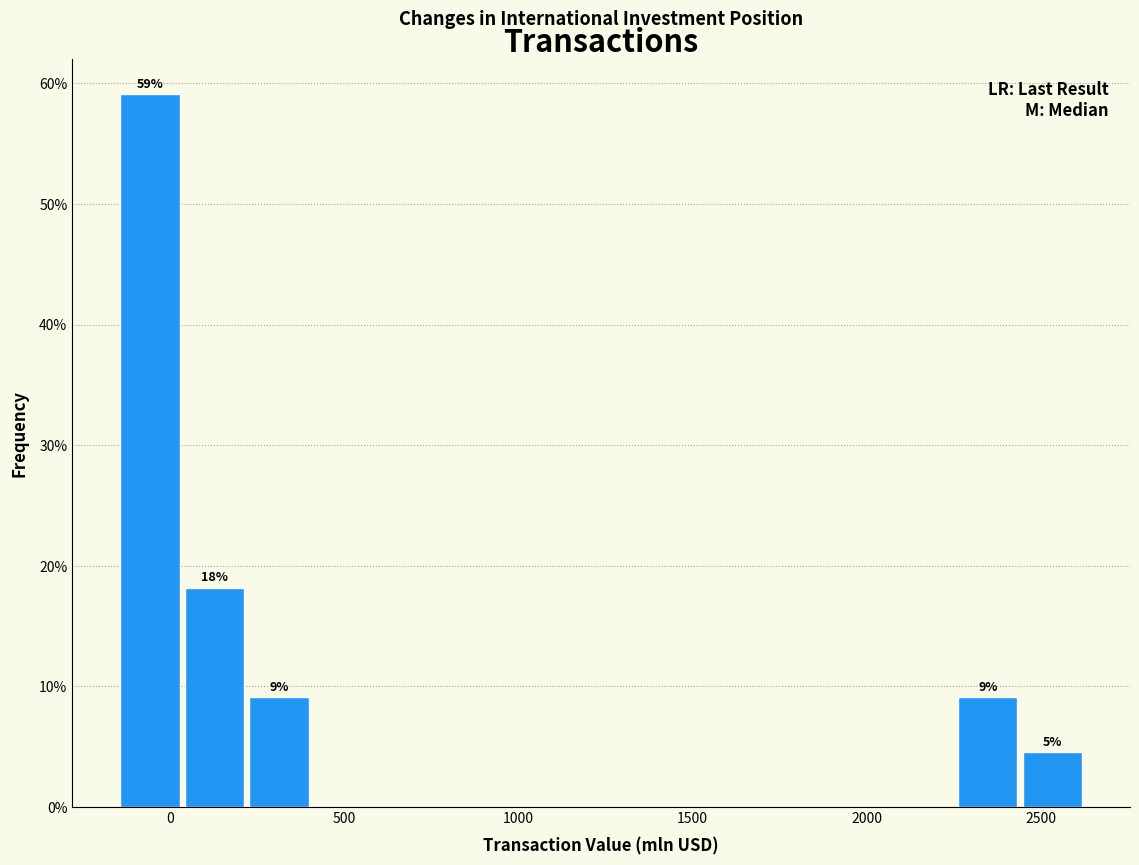

Read against the x-axis, roughly where is the centre of the tallest bar?

-50